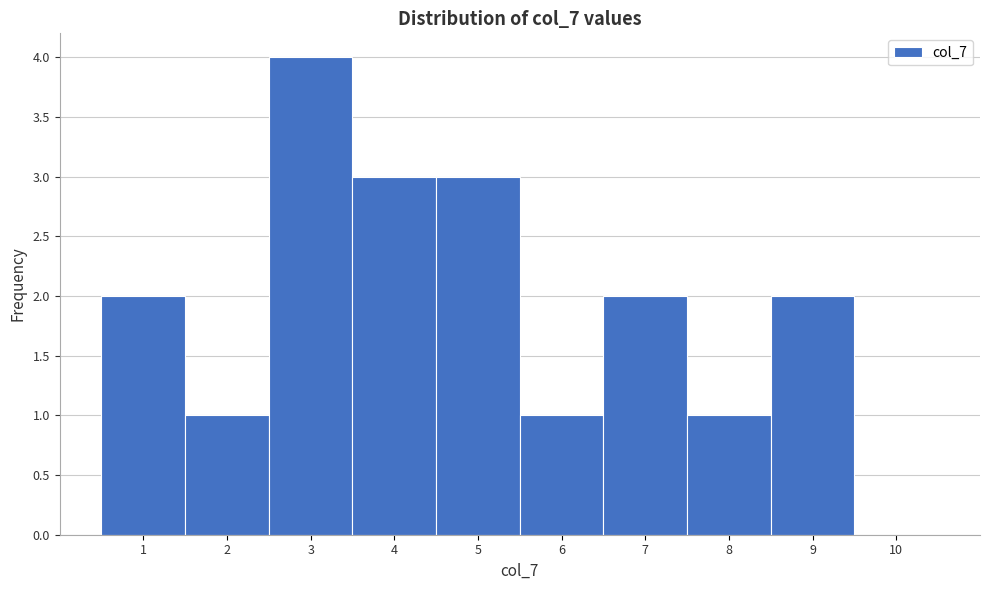

Reading left to right, transcribe this chart: for each bar, give the range it covers on the x-axis and its height. The values are not printed on the chart, so give them approximately, as read against the axis.

0.5 to 1.5: 2
1.5 to 2.5: 1
2.5 to 3.5: 4
3.5 to 4.5: 3
4.5 to 5.5: 3
5.5 to 6.5: 1
6.5 to 7.5: 2
7.5 to 8.5: 1
8.5 to 9.5: 2
9.5 to 10.5: 0